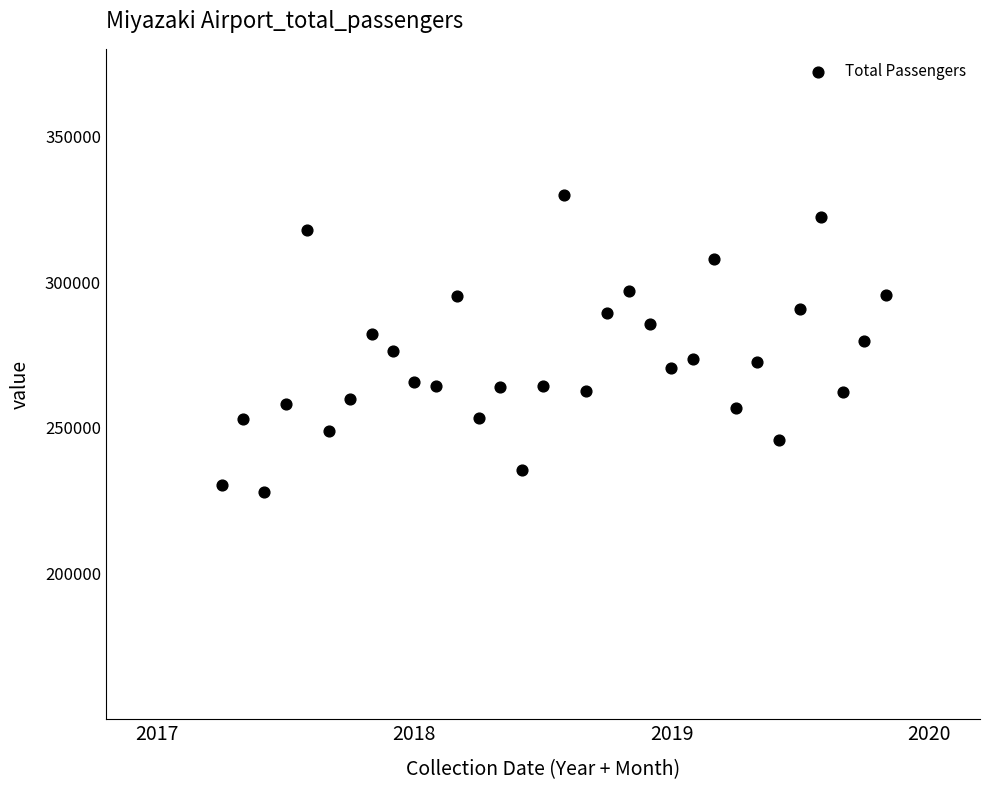

What is the range of Y values (max minus min)?

101839